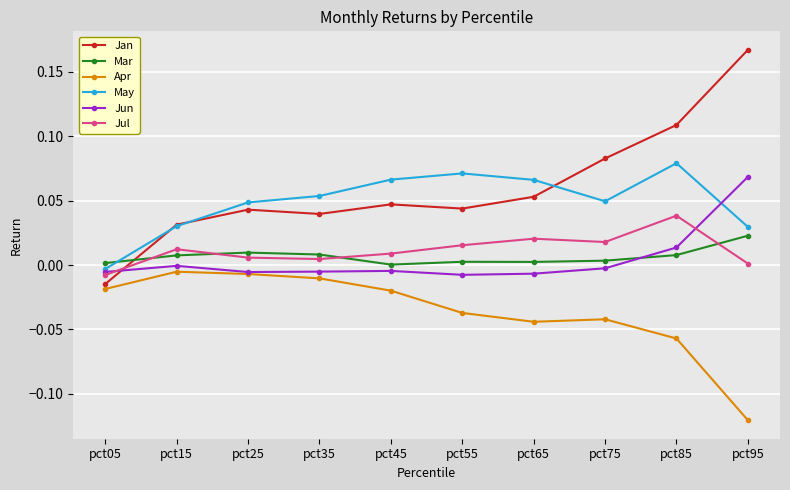

Which category has the lowest value in the May series?

pct05